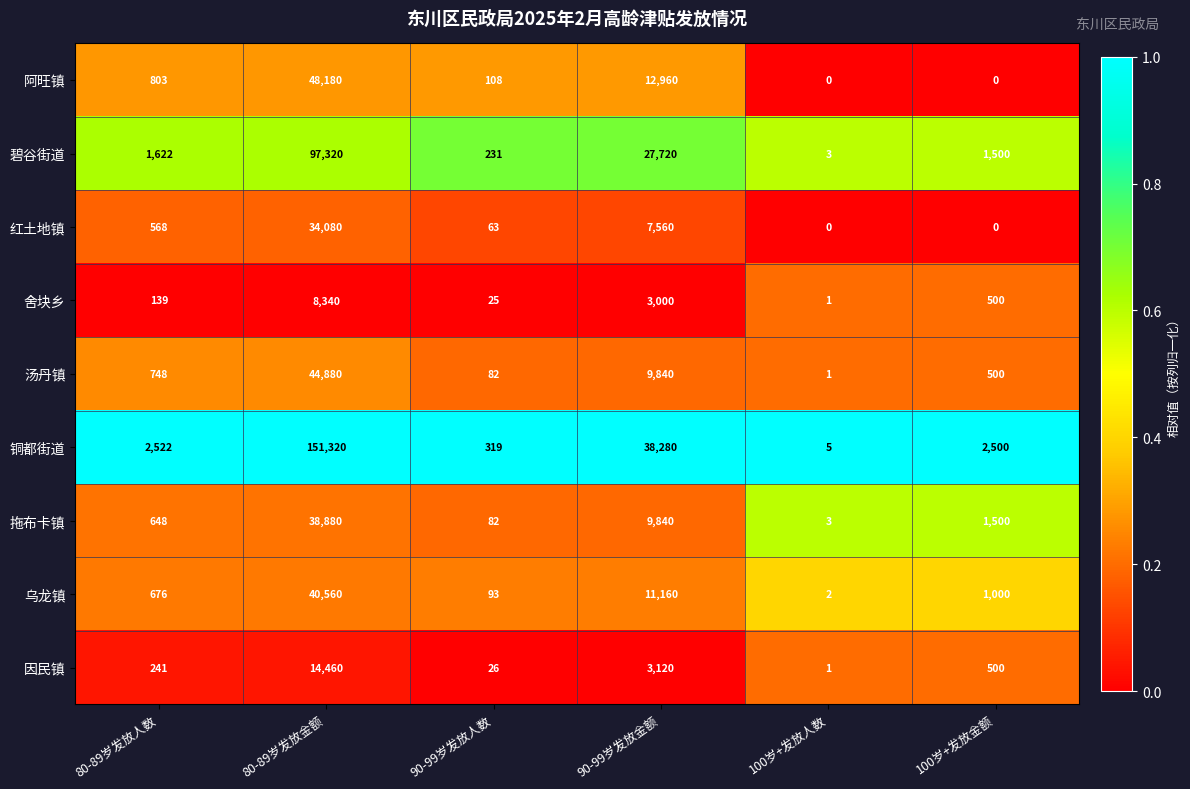

The value of 汤丹镇 at 90-99岁发放金额 is 9840. True or false?

True